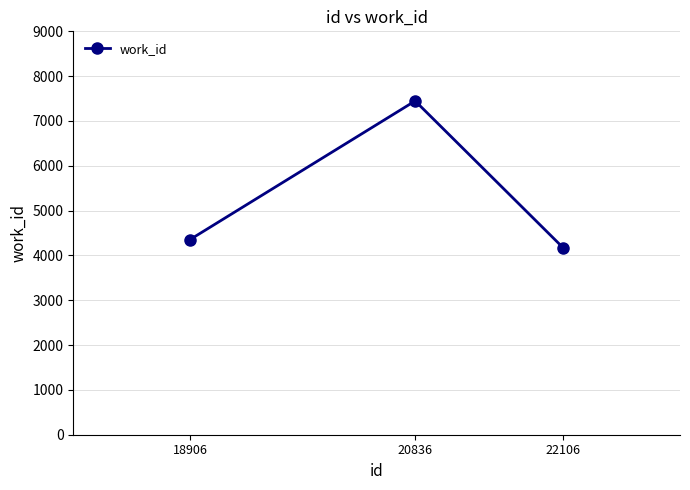

What is the difference between the maximum and minimum values?

3280